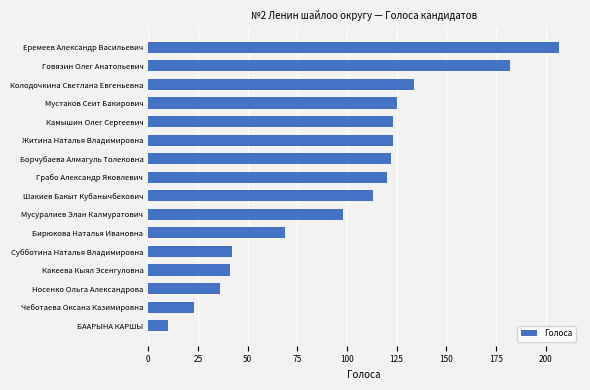

Which has a higher value, Носенко Ольга Александрова or Борчубаева Алмагуль Толековна?

Борчубаева Алмагуль Толековна